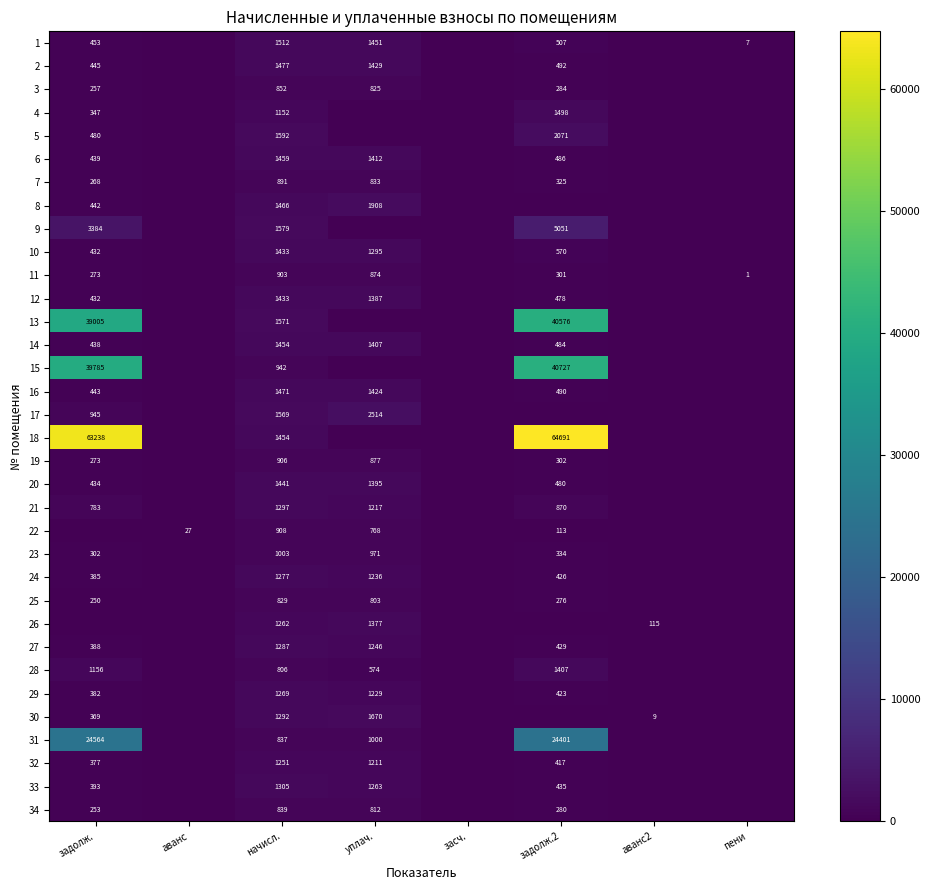

True or false: 19 has a value of 906 at начисл..

True